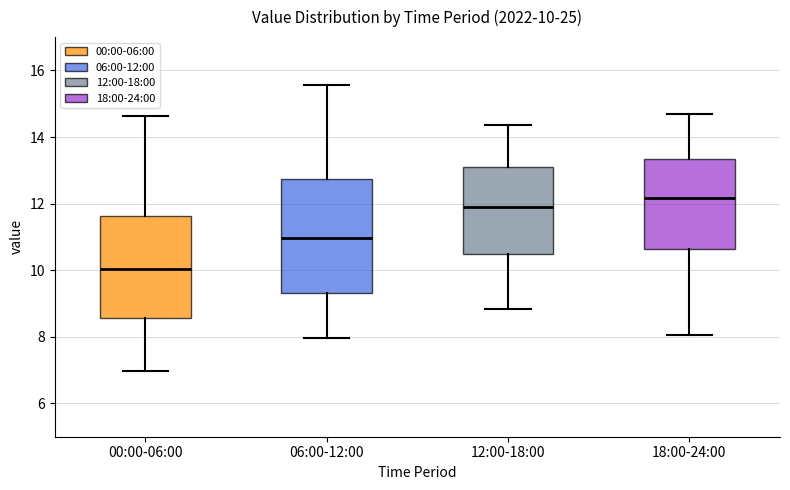

Which box is the tallest, from its lower edge to its upper edge?

06:00-12:00